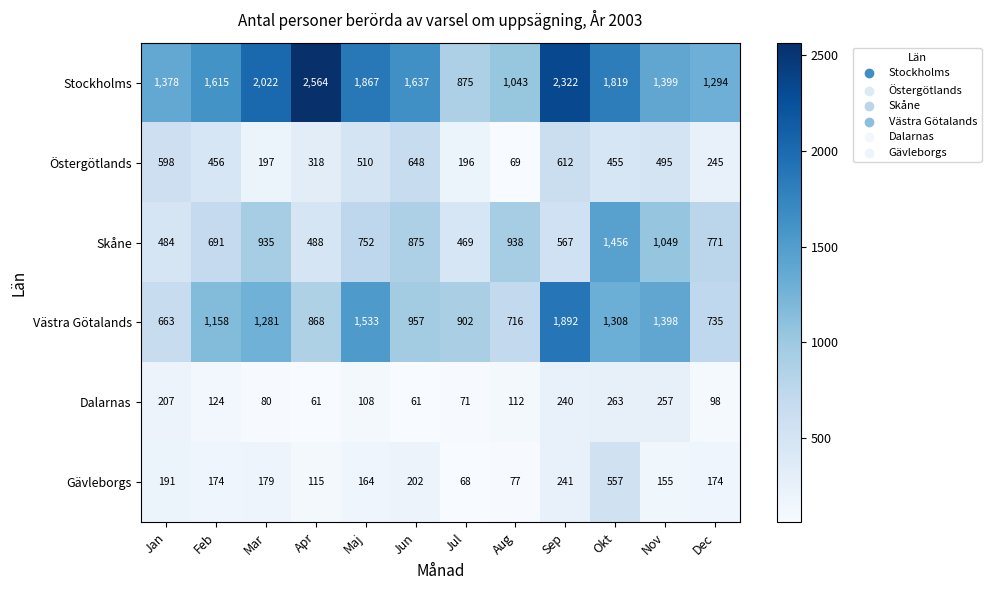

Which series changed the most between Jan and Jul?

Stockholms